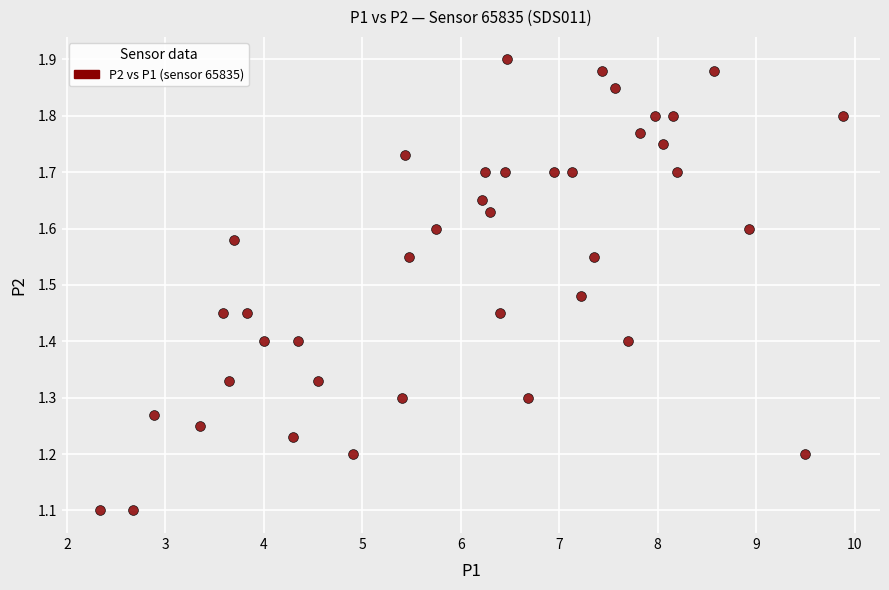

What is the range of Y values (max minus min)?

0.8